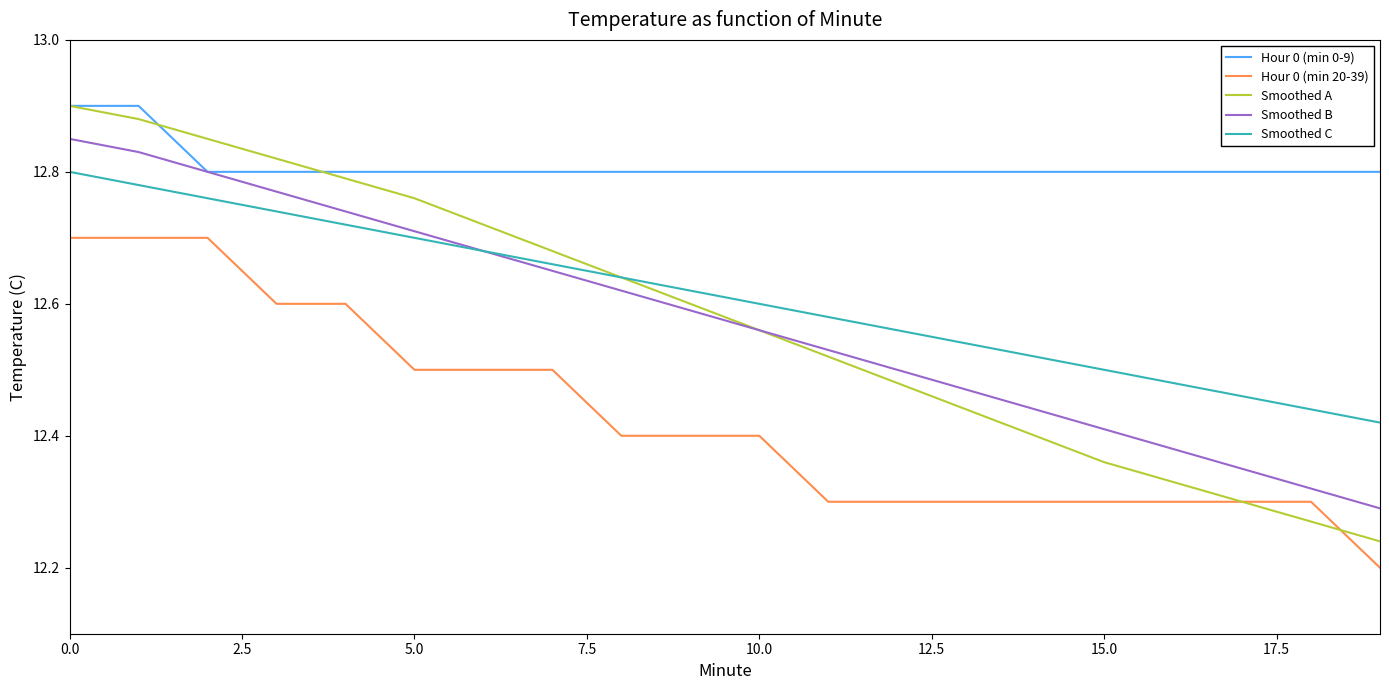

True or false: Smoothed C and Hour 0 (min 20-39) cross at least once.

False